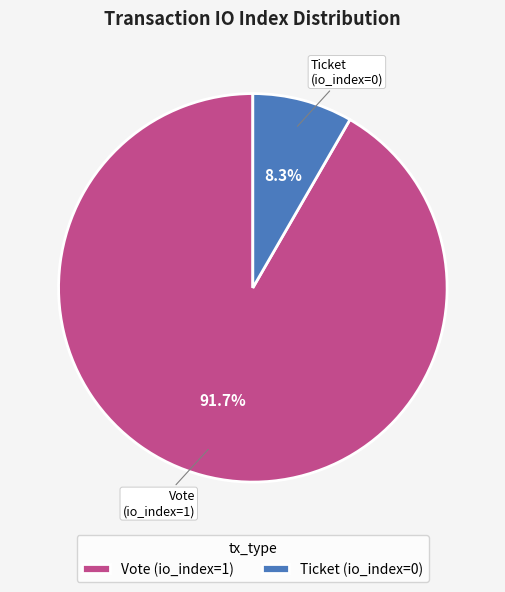

To the nearest percent, what percentage of the pie is Vote?

92%